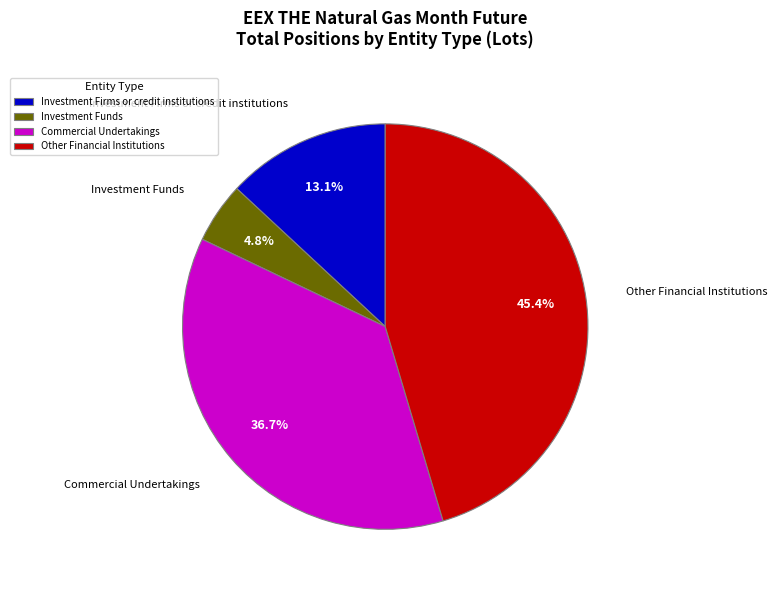

Which slice is the smallest?

Investment Funds